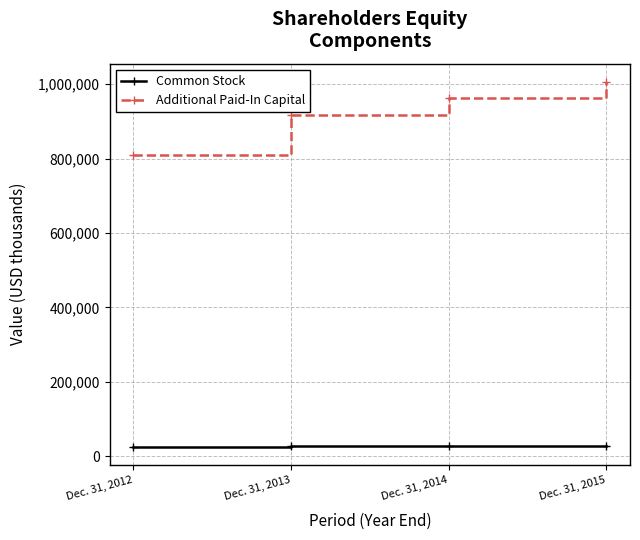

What value does the Common Stock series have at Dec. 31, 2014?

26520